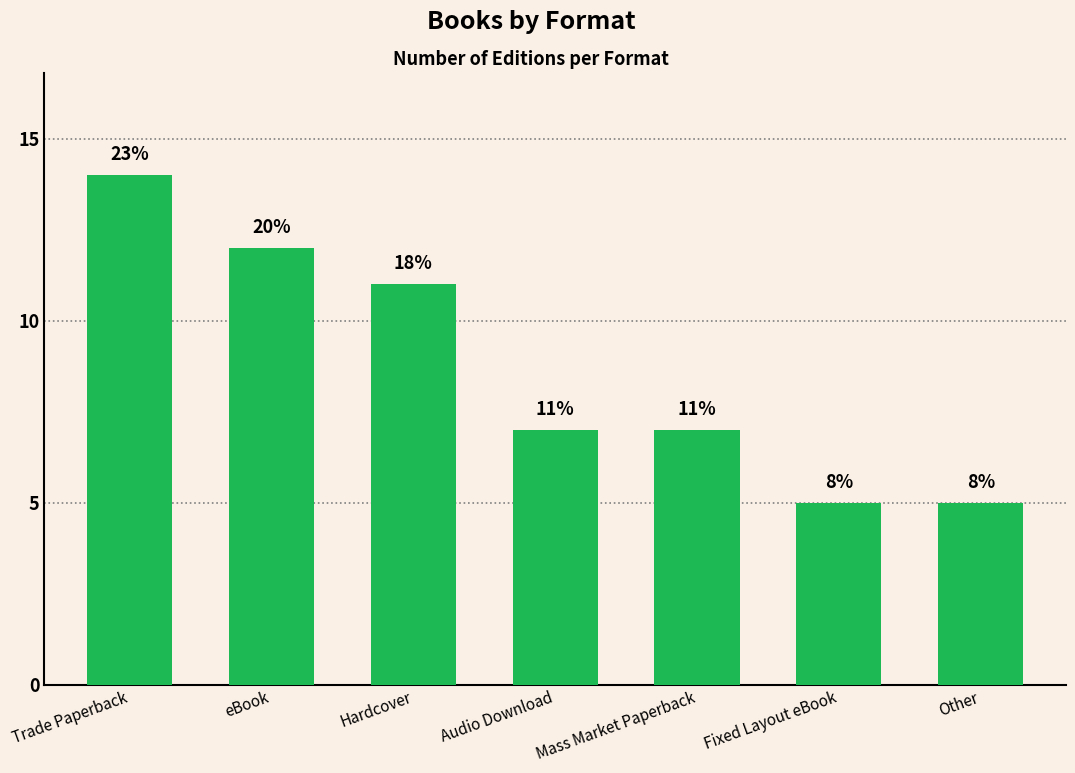

Reading right to left, extract all data points from this chart.

Other=5	Fixed Layout eBook=5	Mass Market Paperback=7	Audio Download=7	Hardcover=11	eBook=12	Trade Paperback=14